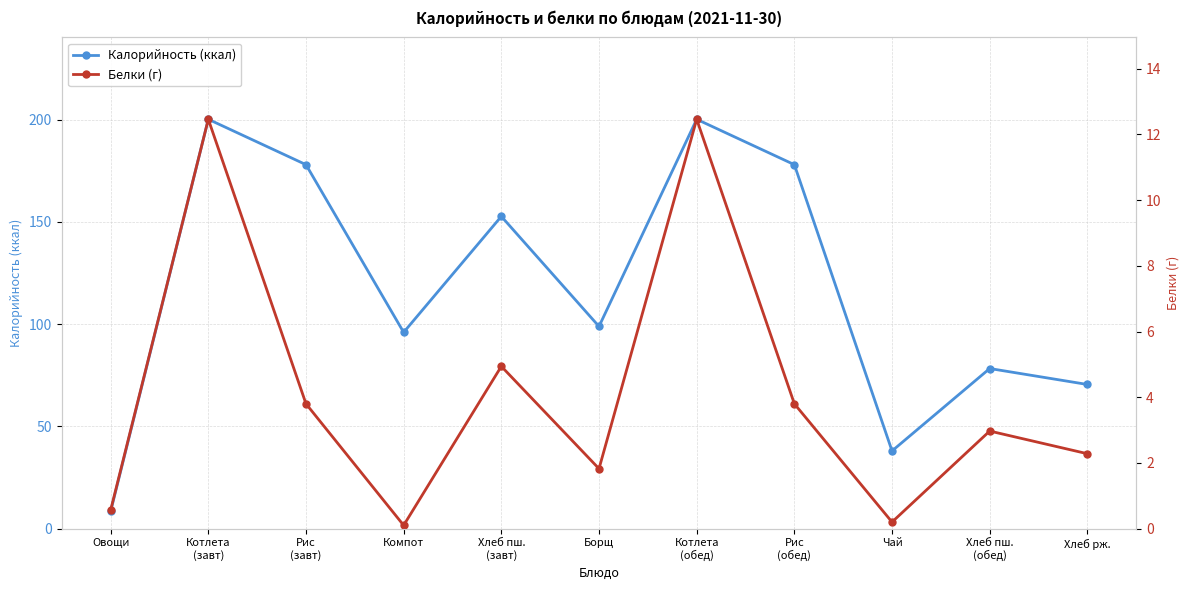

Which series has the largest range (max minus min)?

Калорийность (ккал)